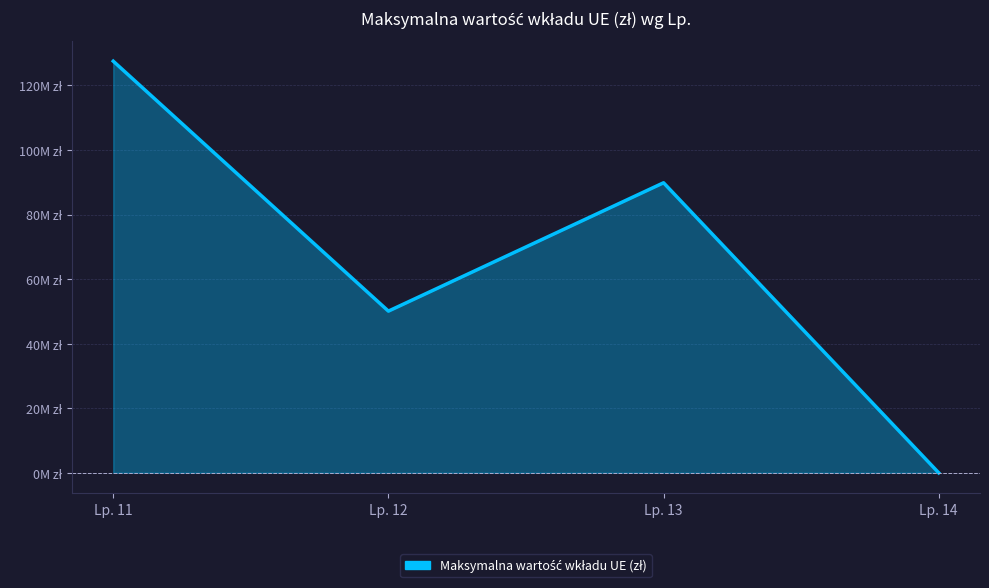

Does the chart display data point markers on the line(s)?

No